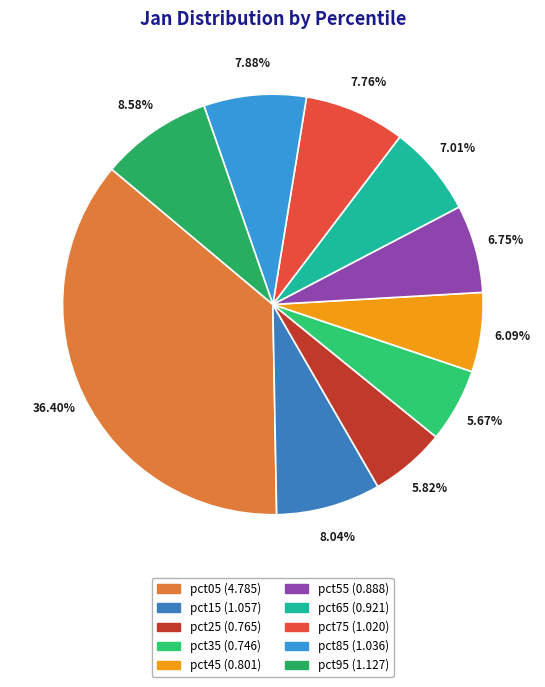

Does pct05 represent more than half of the total?

No